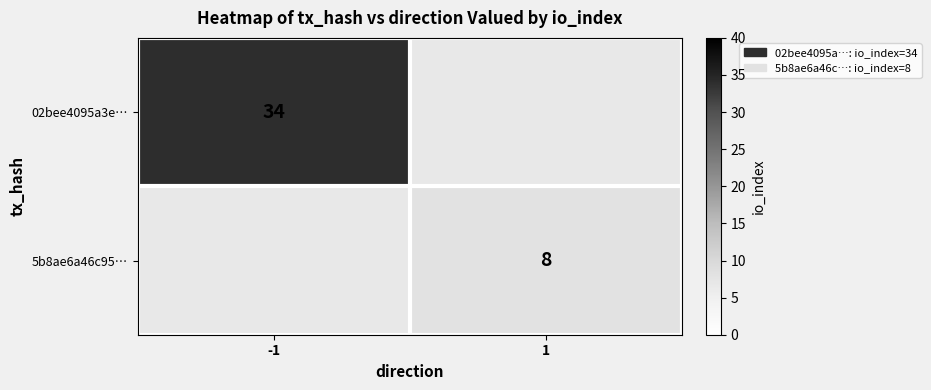

What is the smallest value displayed?

8.0